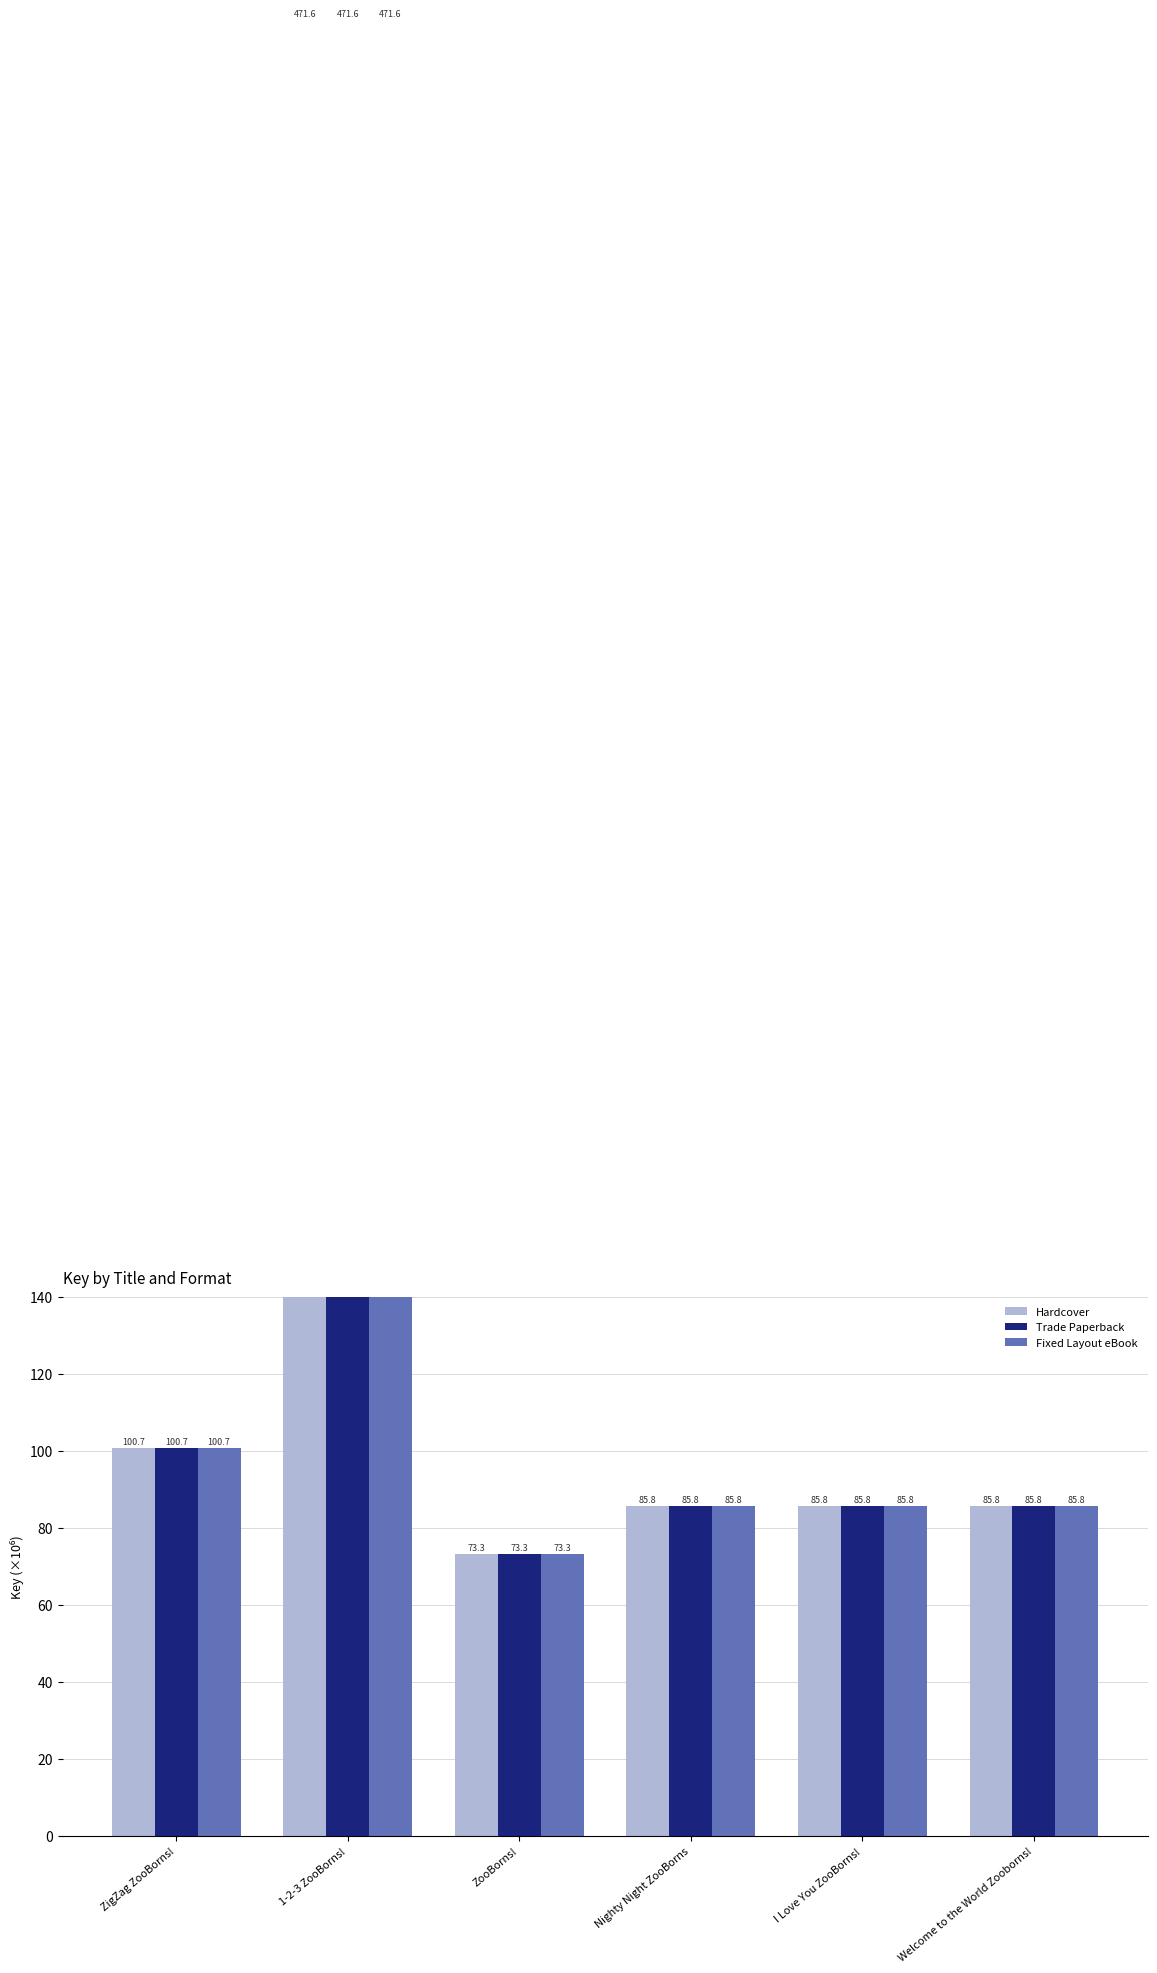

How many data points does each series have?

6